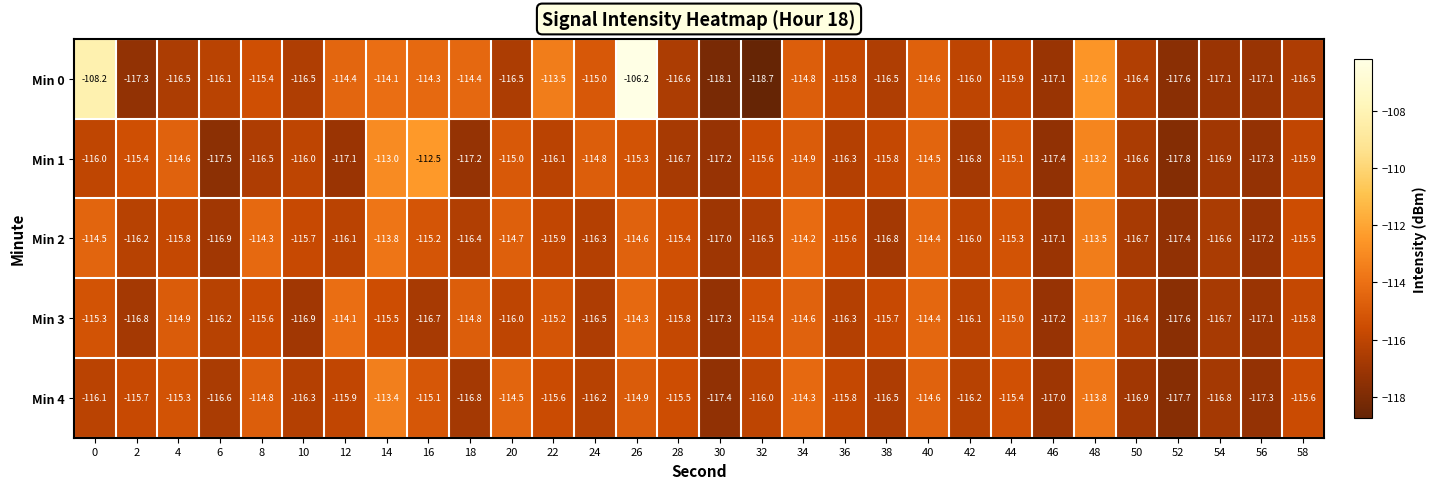

Rank the series by their maximum value, from lowest to highest.

Min 3, Min 2, Min 4, Min 1, Min 0